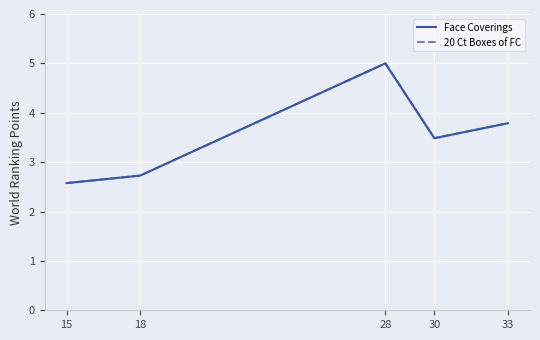

At how many categories does at least one series exceed 3?

3